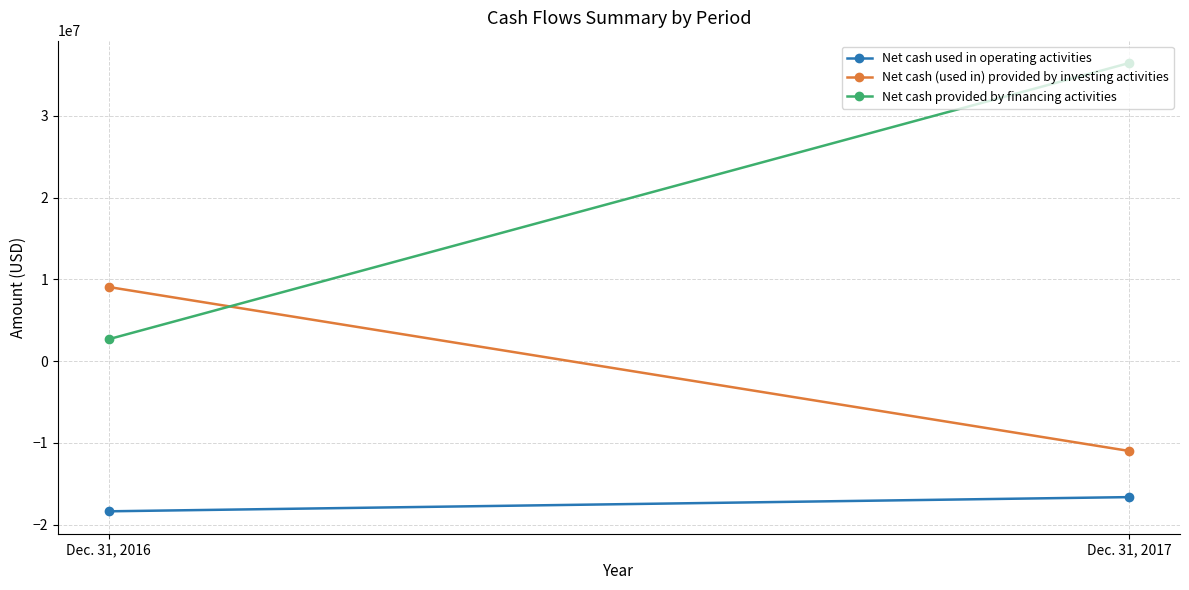

At which category is the sum across all series the highest?

Dec. 31, 2017